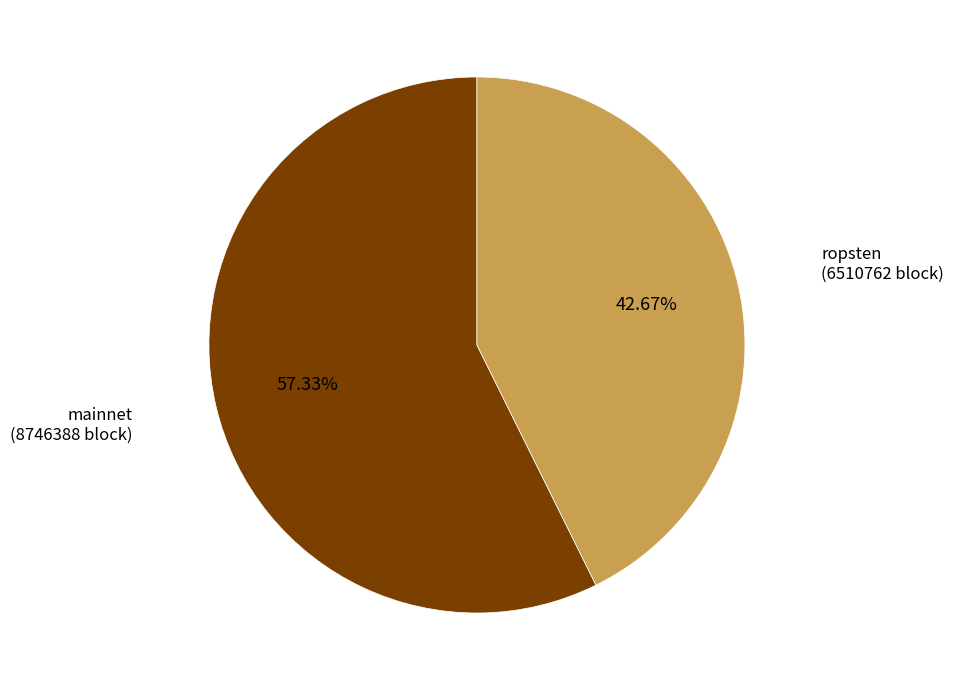

Does any single category account for the majority?

Yes